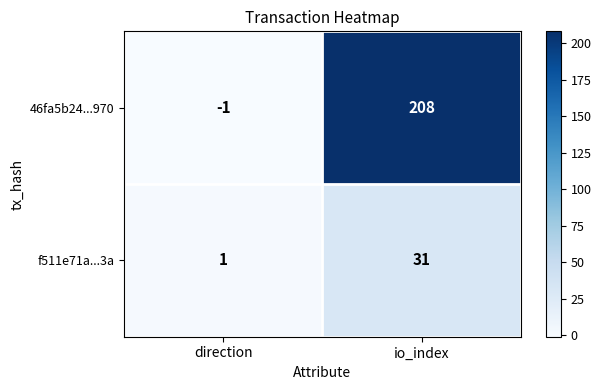

Which series changed the most between direction and io_index?

46fa5b24...970